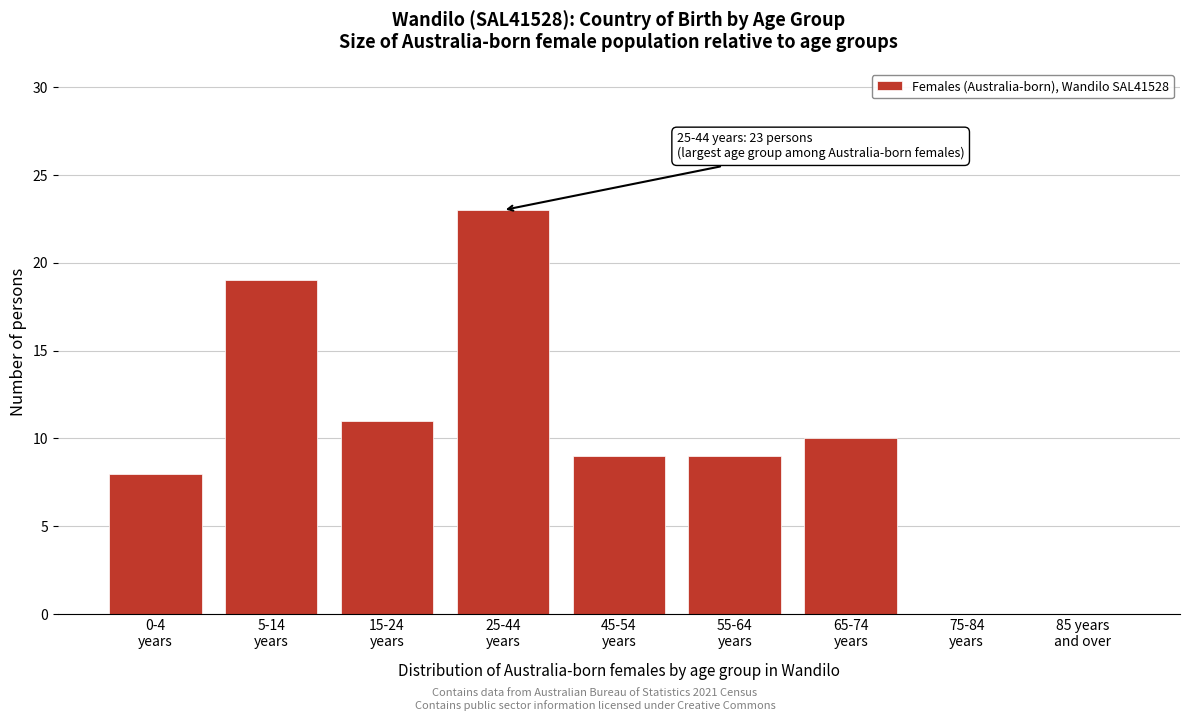

What is the sum of all values?

89